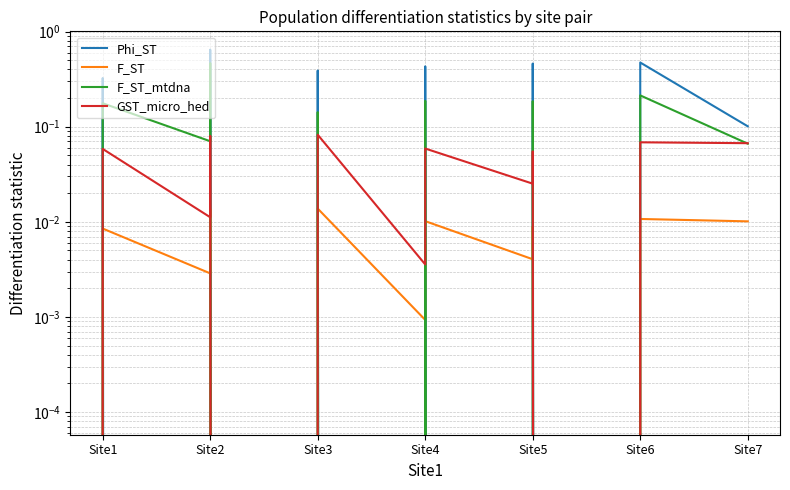

What is the difference between the maximum and second lowest values in the F_ST_mtdna series?

0.5